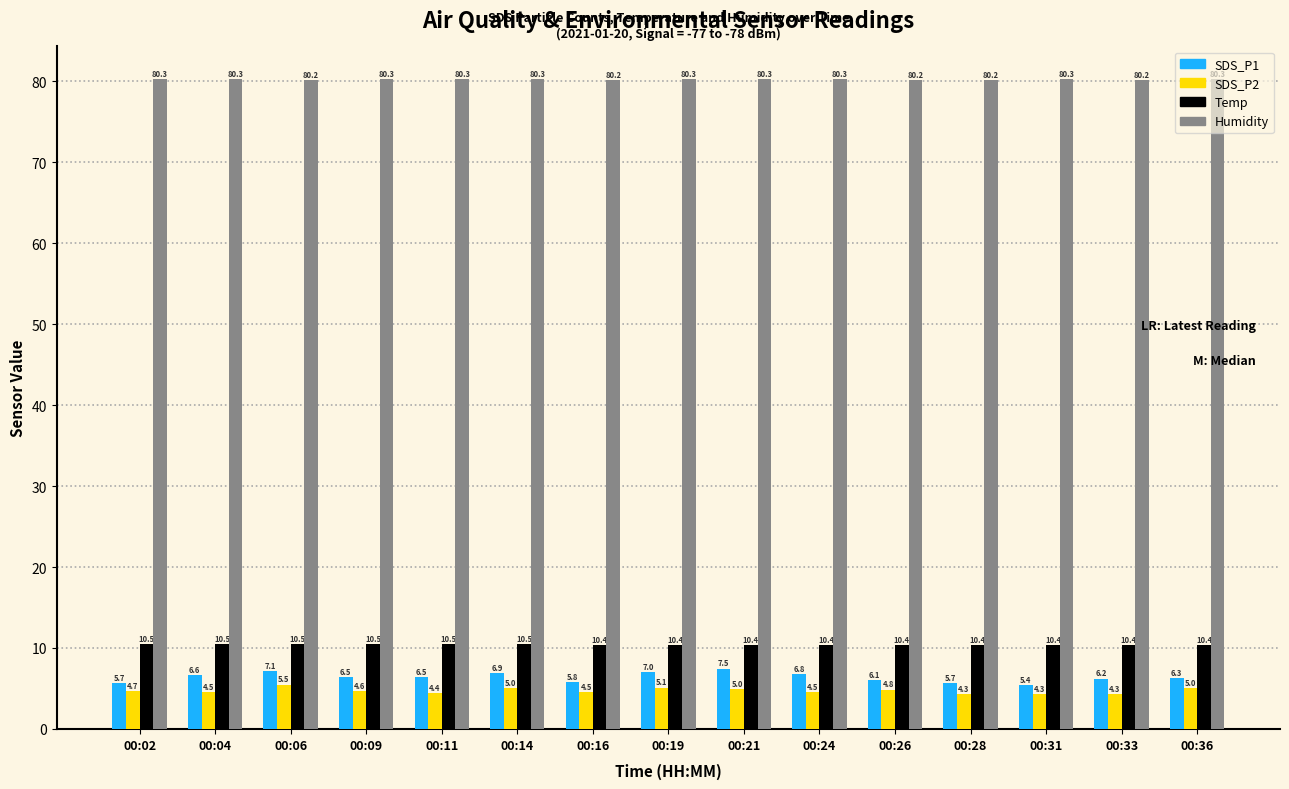

Between 00:09 and 00:24, which series saw the biggest shift?

SDS_P1